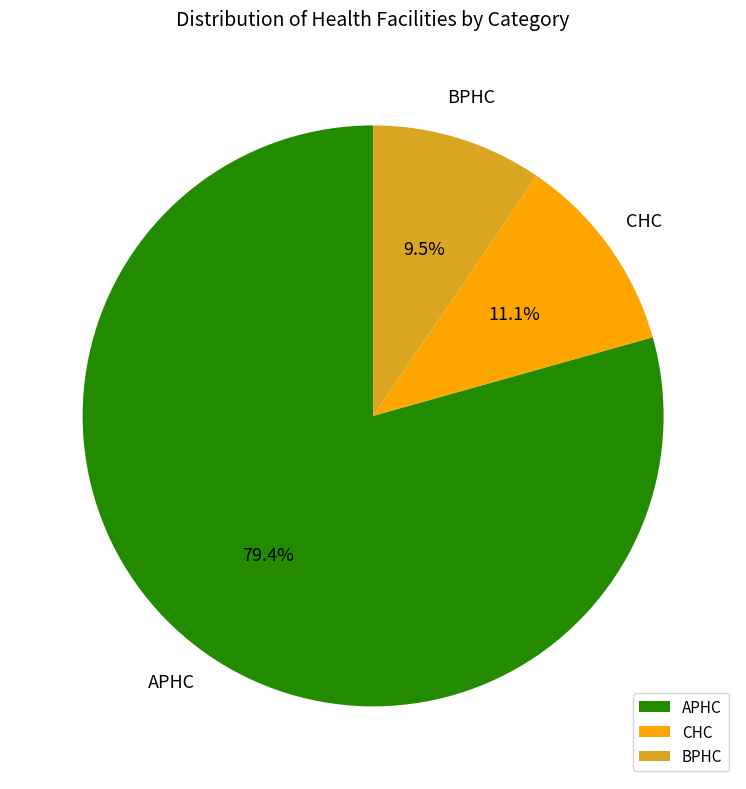

Between BPHC and CHC, which is larger?

CHC